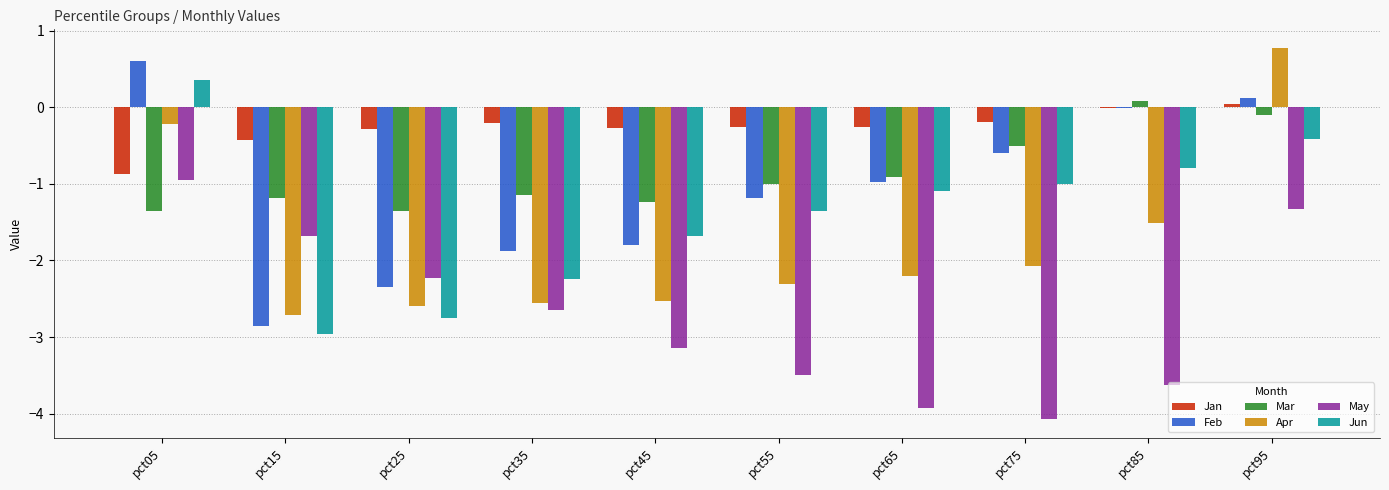

How many groups of bars are there?

10